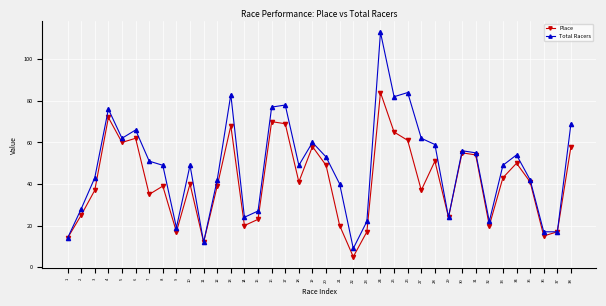

How many values in the Place series are below 41?

19